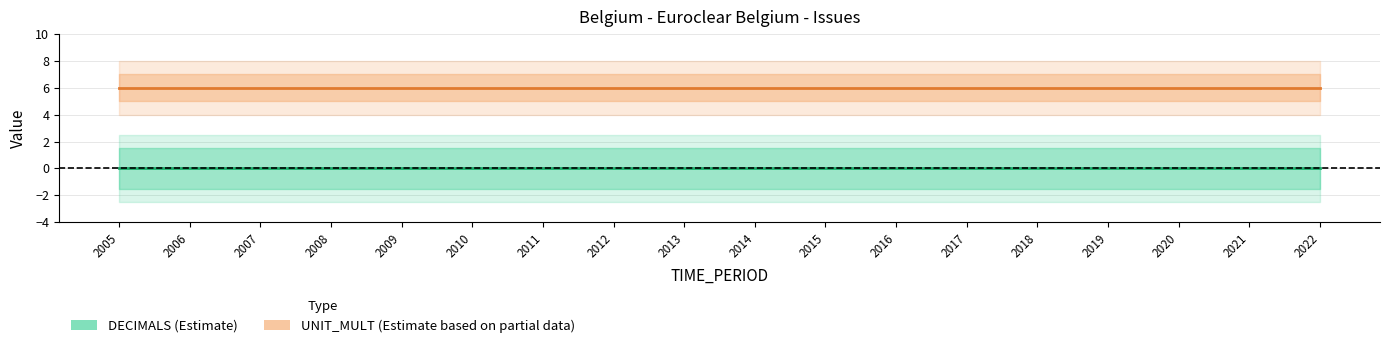

At which label does UNIT_MULT reach its peak?

2005